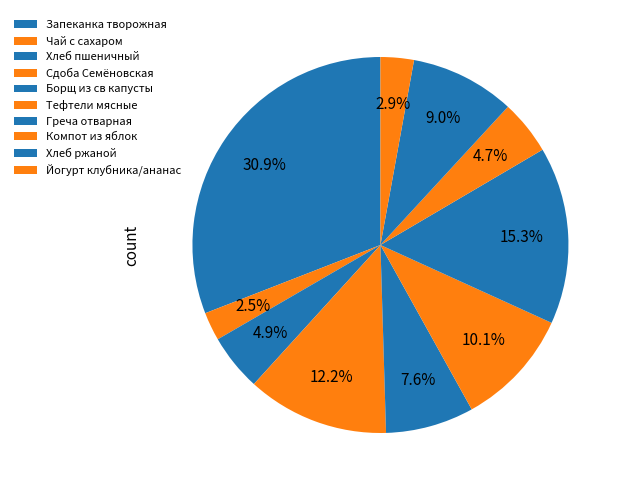

How many slices are in this pie chart?

10